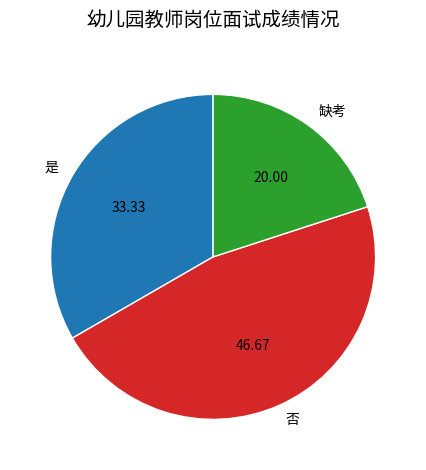

Does any single category account for the majority?

No